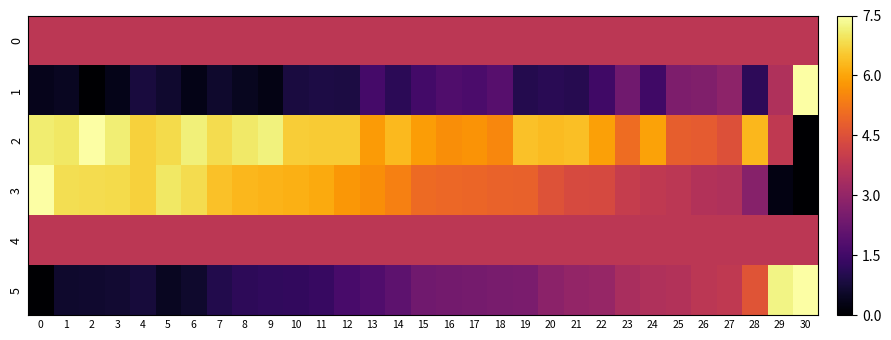

Which series has the largest total across all categories?

2